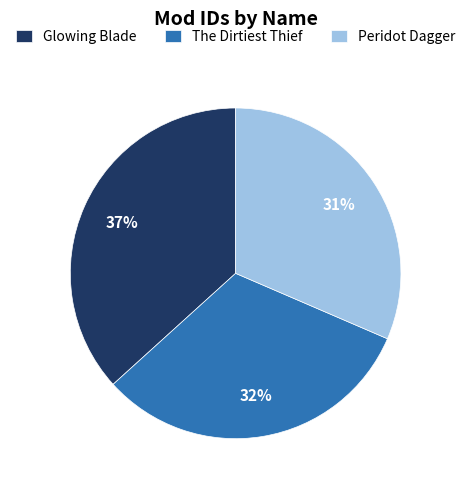

To the nearest percent, what portion does Glowing Blade represent?

37%